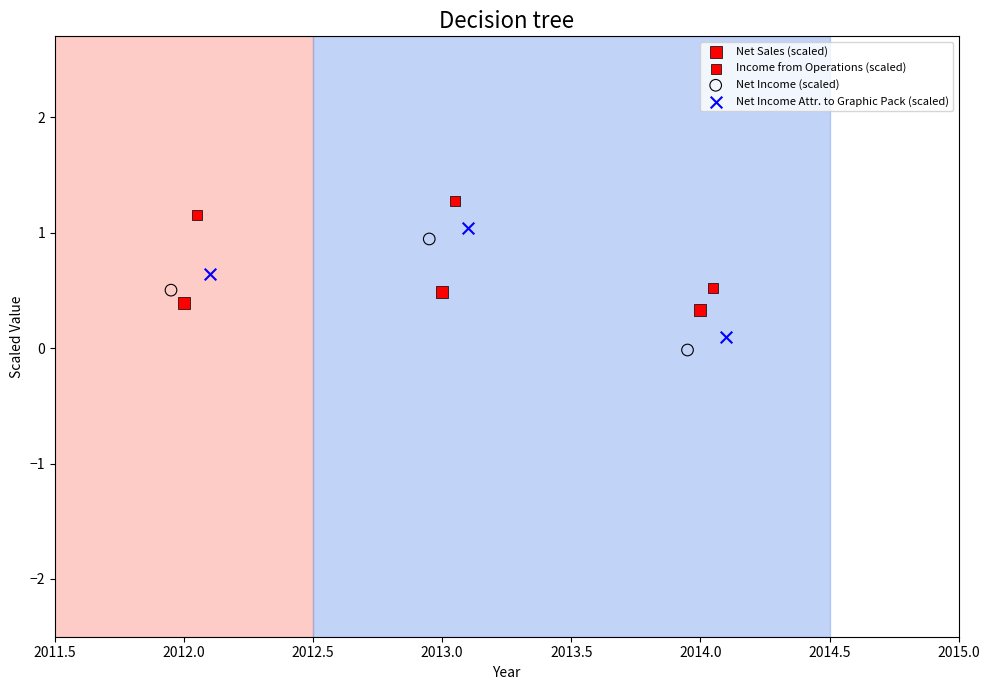

Which series has the largest Y range (max minus min)?

Net Income (scaled)